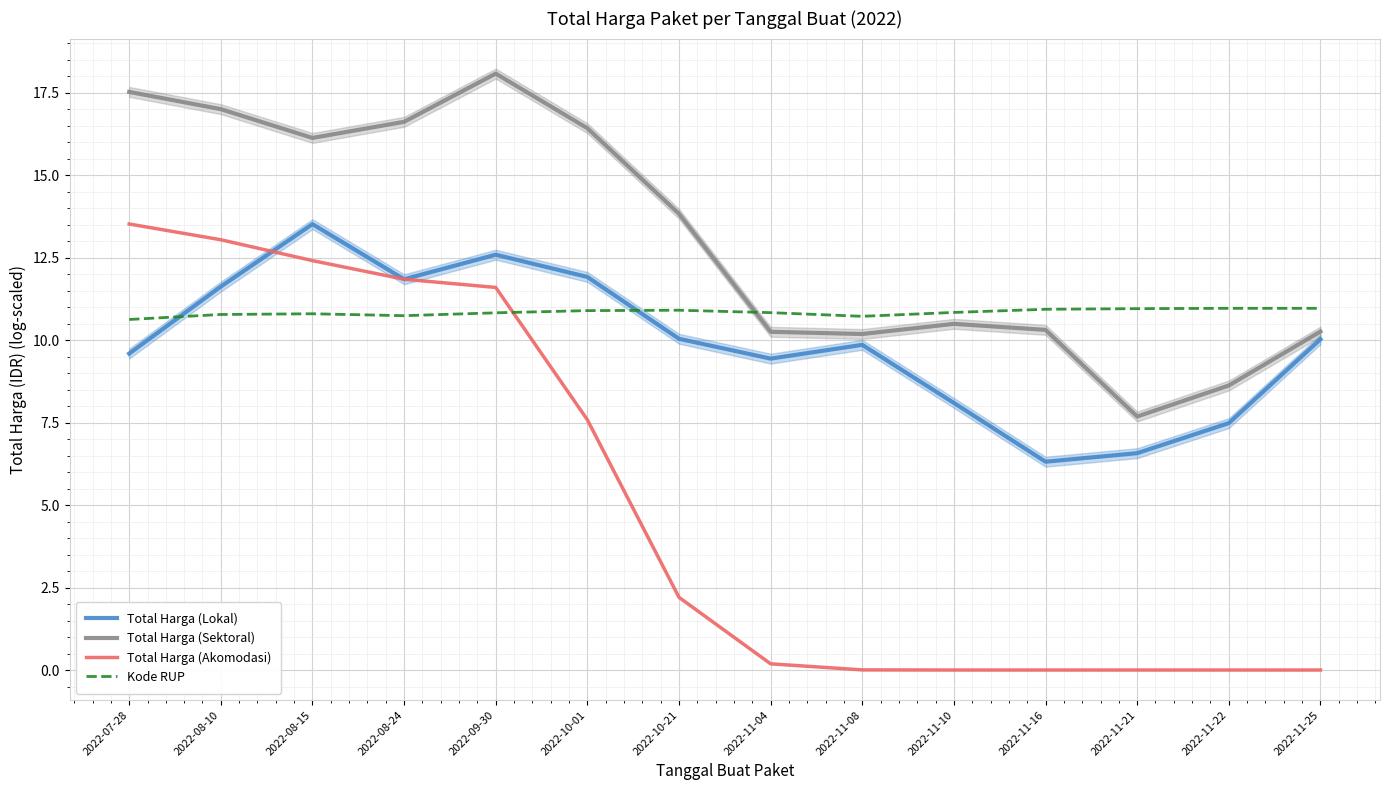

Where do Total Harga (Akomodasi) and Kode RUP first cross each other?

2022-09-30 and 2022-10-01